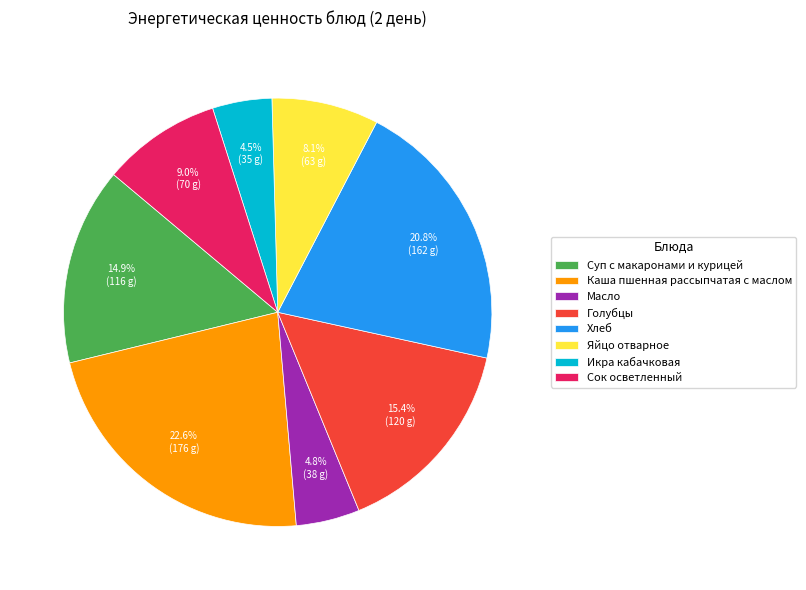

To the nearest percent, what percentage of the pie is Каша пшенная рассыпчатая с маслом?

23%